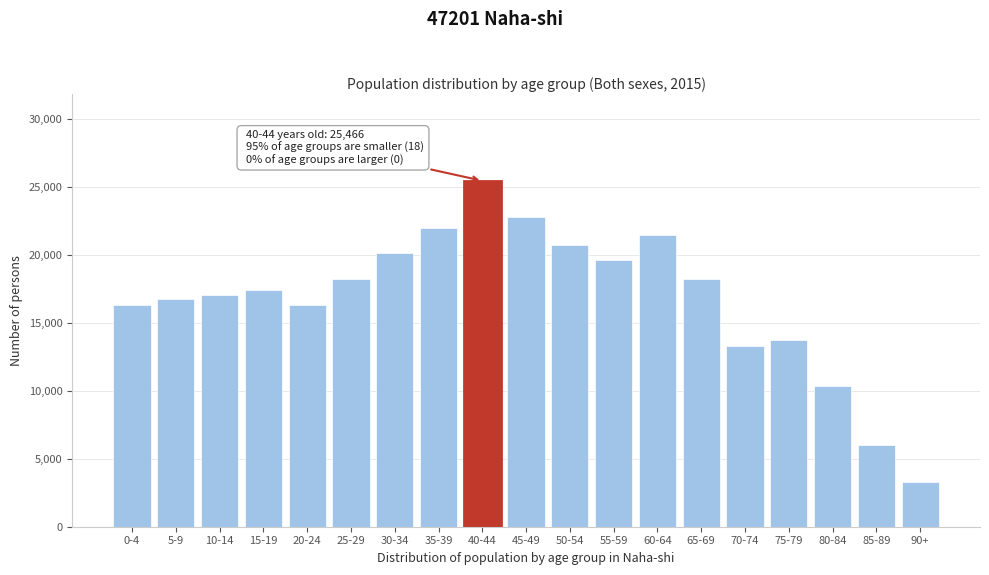

What is the sum of all values?

319435